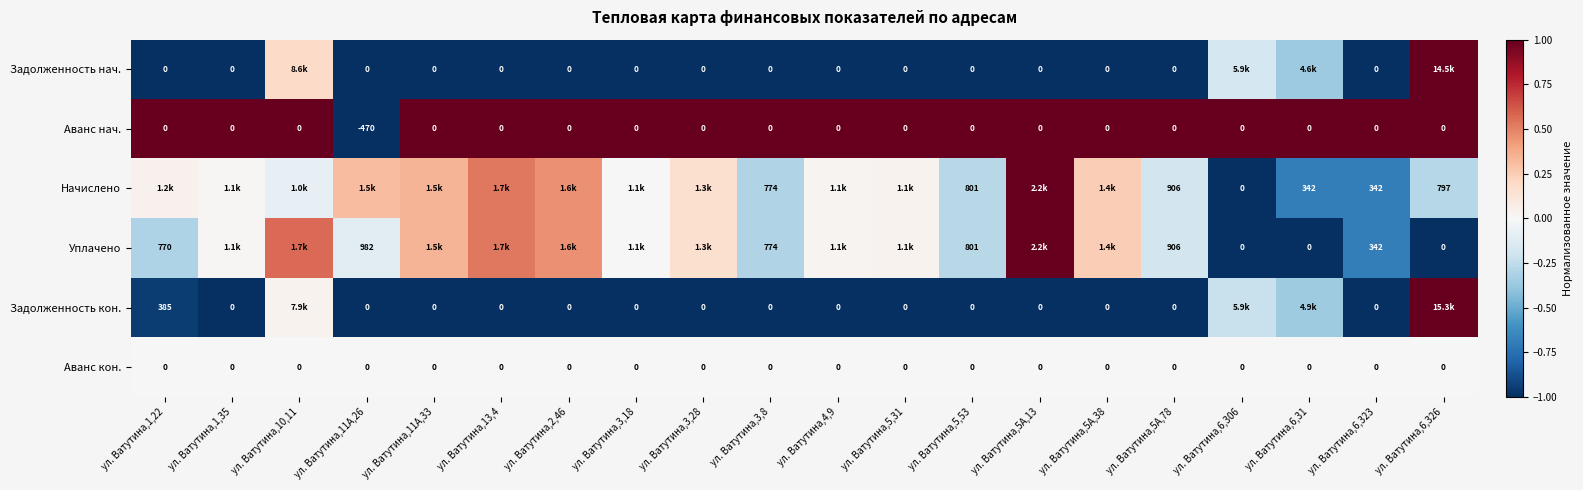

At ул. Ватутина,10,11, list the series in order from largest to smallest.

Аванс нач., Уплачено, Задолженность нач., Задолженность кон., Аванс кон., Начислено